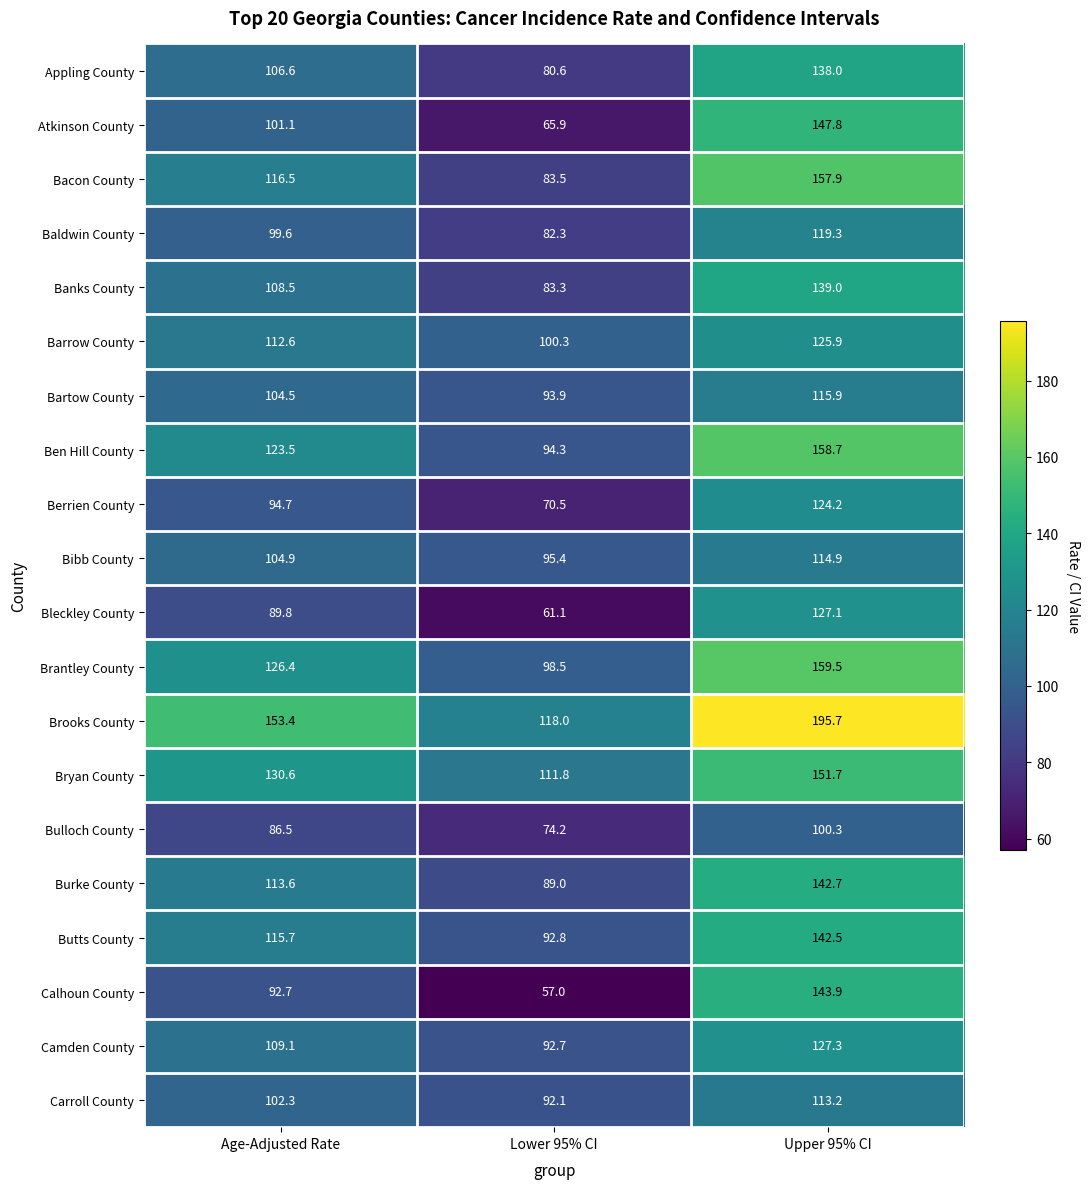

At which label is Bryan County closest to 131?

Age-Adjusted Rate